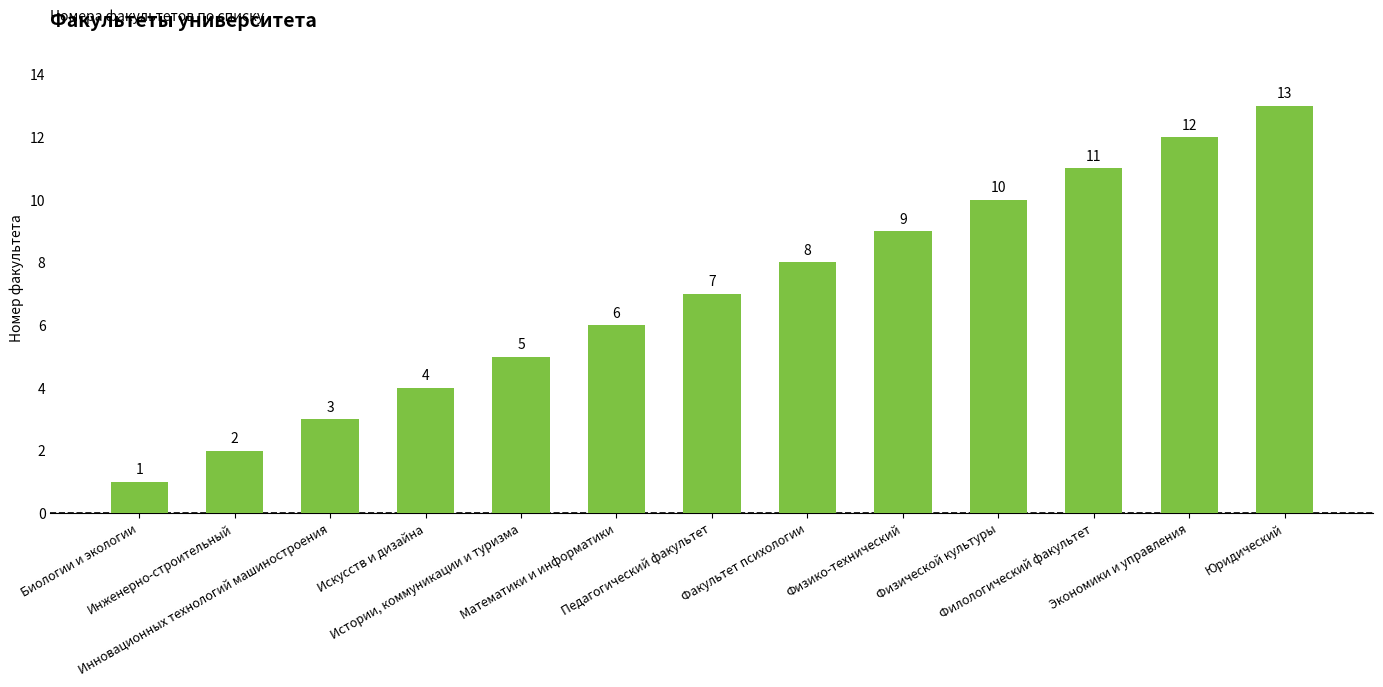

What is the difference between the maximum and minimum values?

12